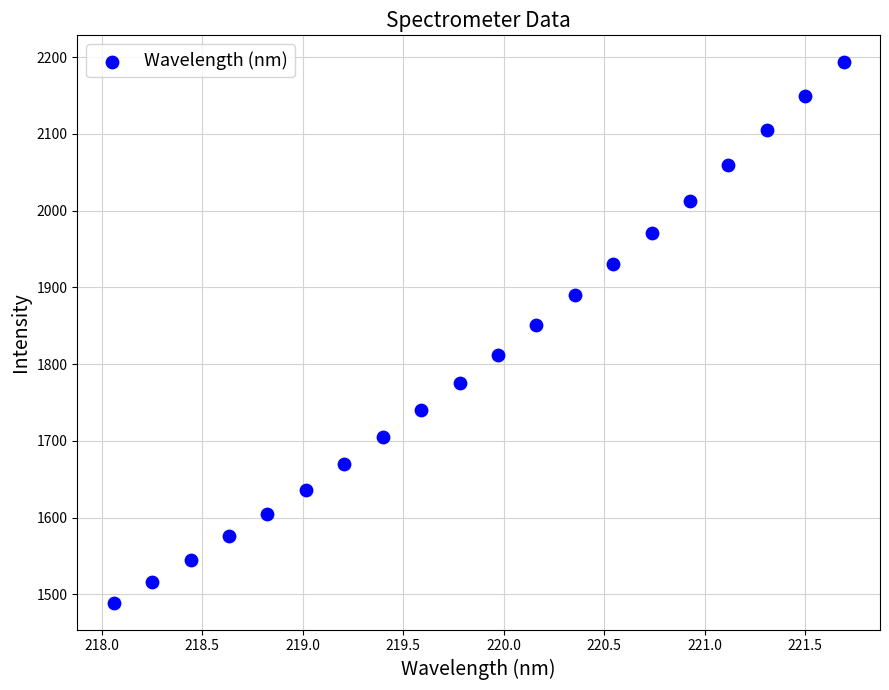

What Y value in the scatter plot is closest to 1841?

1850.4